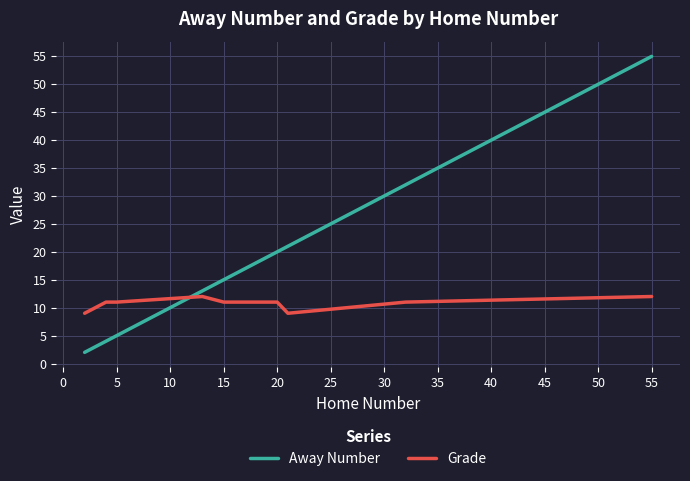

Which series has the largest range (max minus min)?

Away Number